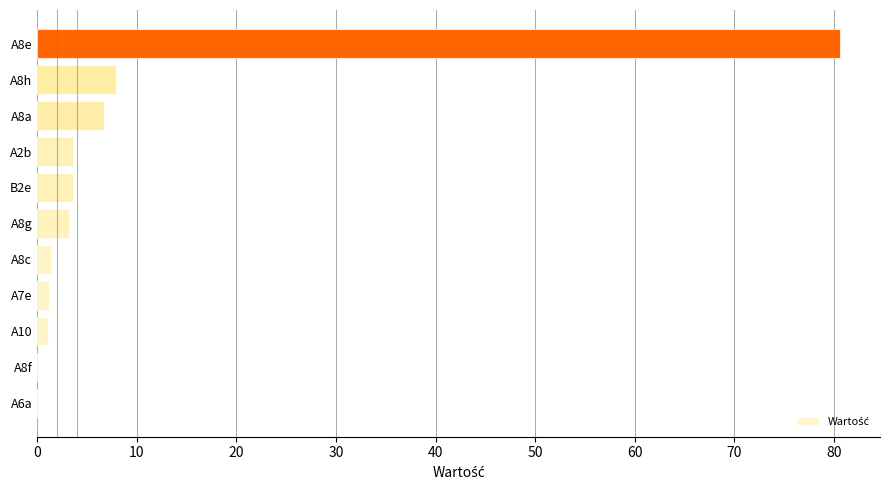

What is the ratio of the value at A8h to the value at B2e?

2.2